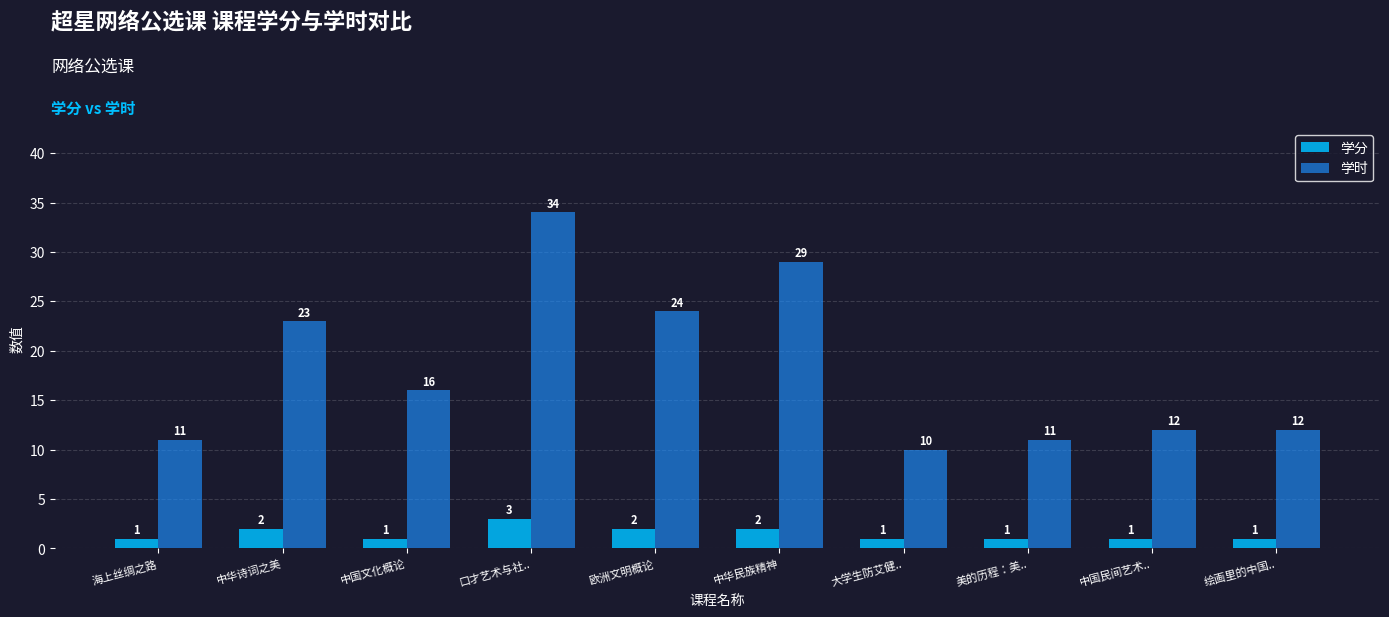

What is the difference between the highest and lowest values at 海上丝绸之路?

10